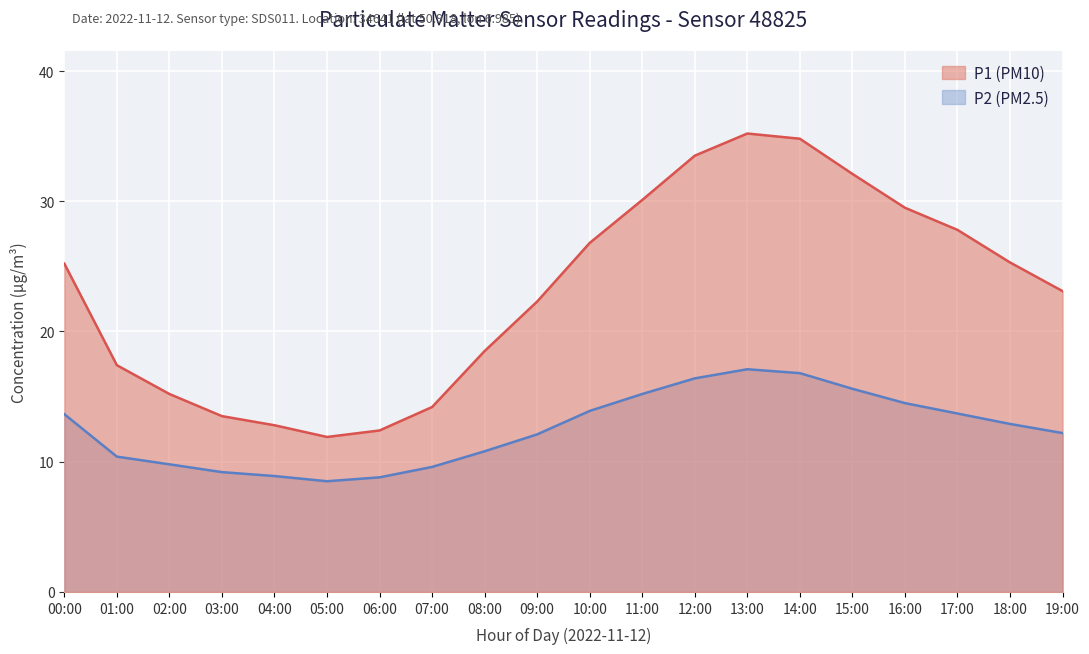

What position from the left is 05:00?

6